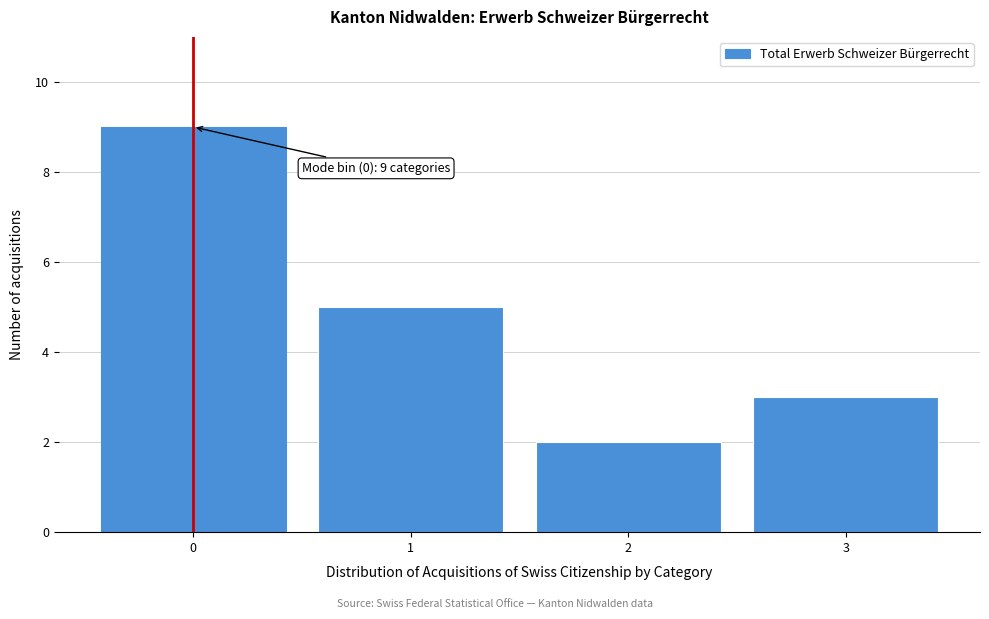

Reading left to right, list all the values displayed in this chart.

9	5	2	3